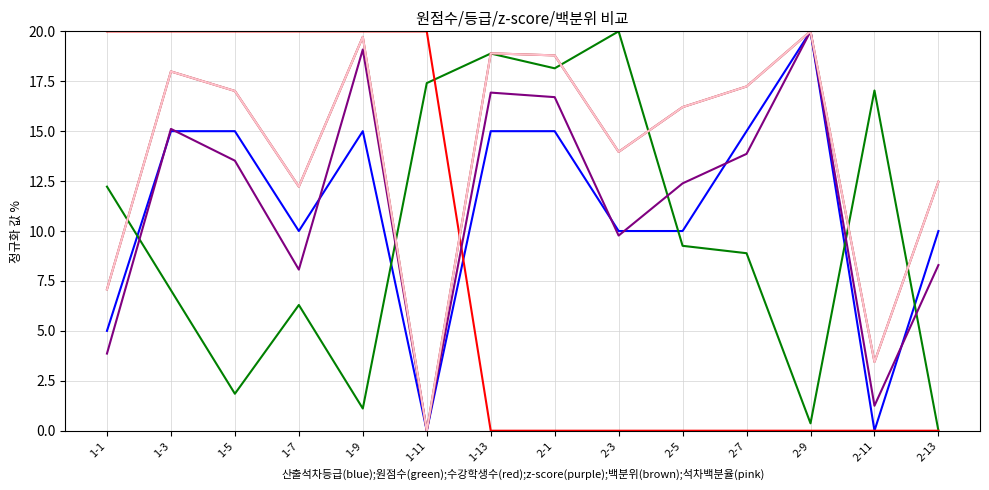

Is this an area chart (filled region under the line)?

No